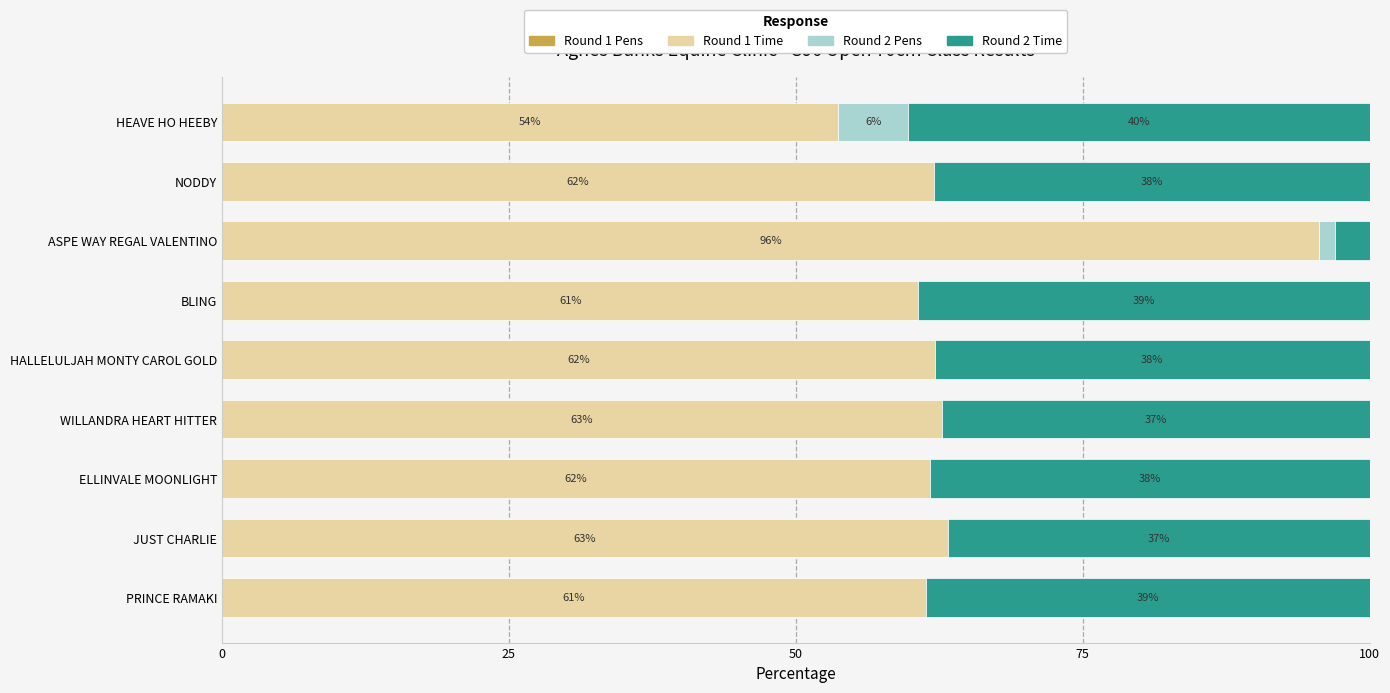

Where is Round 1 Time nearest to the value 74?

JUST CHARLIE